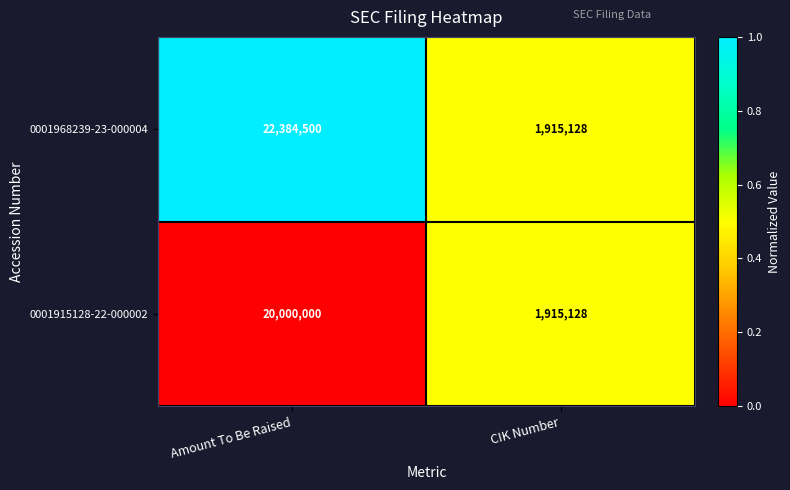

Reading left to right, list all the values displayed in this chart.

0001968239-23-000004: Amount To Be Raised=22384500	CIK Number=1915128
0001915128-22-000002: Amount To Be Raised=20000000	CIK Number=1915128